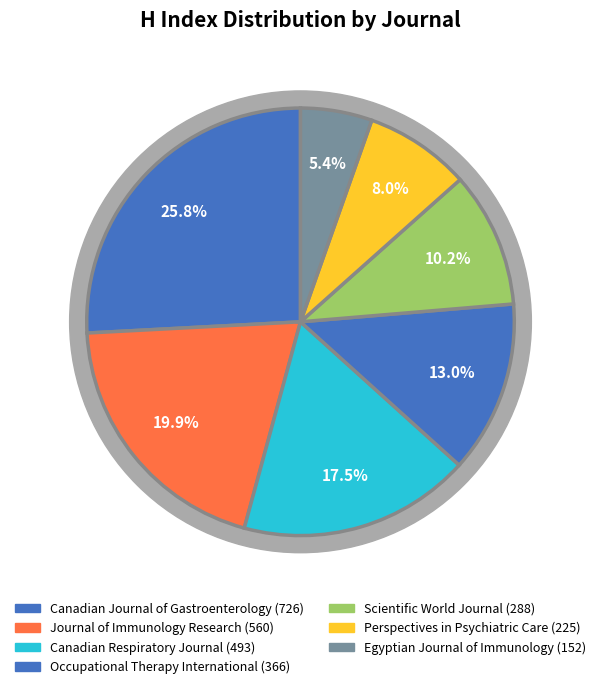

What is the largest slice in the pie chart?

Canadian Journal of Gastroenterology